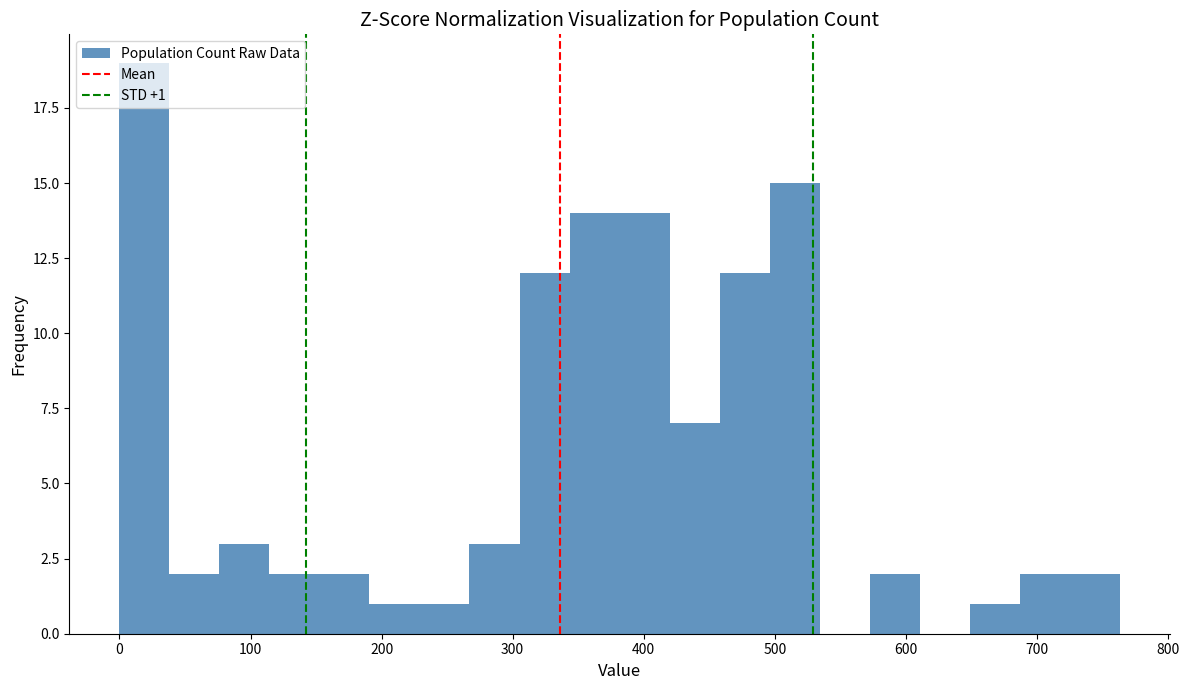

Around what value on the x-axis is the tallest bar? Give the approximate position of its centre, as read against the axis.

20